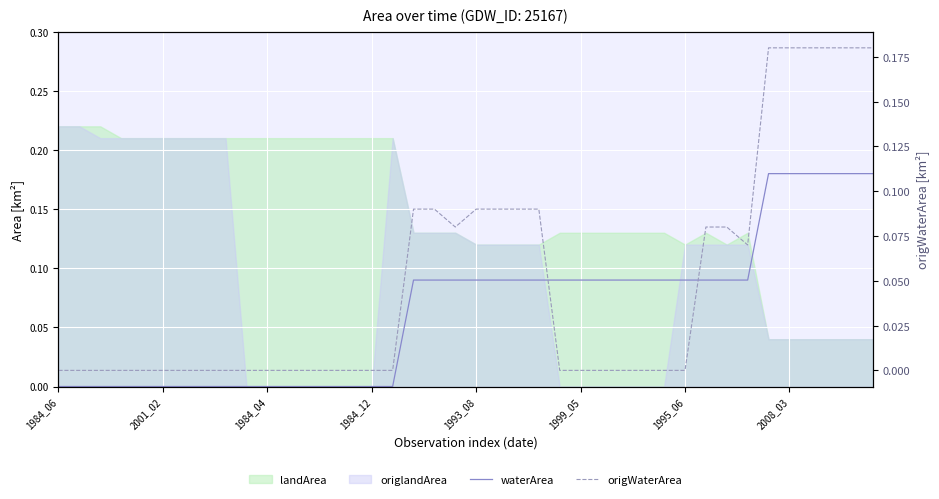

What is the difference between the second highest and second lowest values in the waterArea series?

0.2